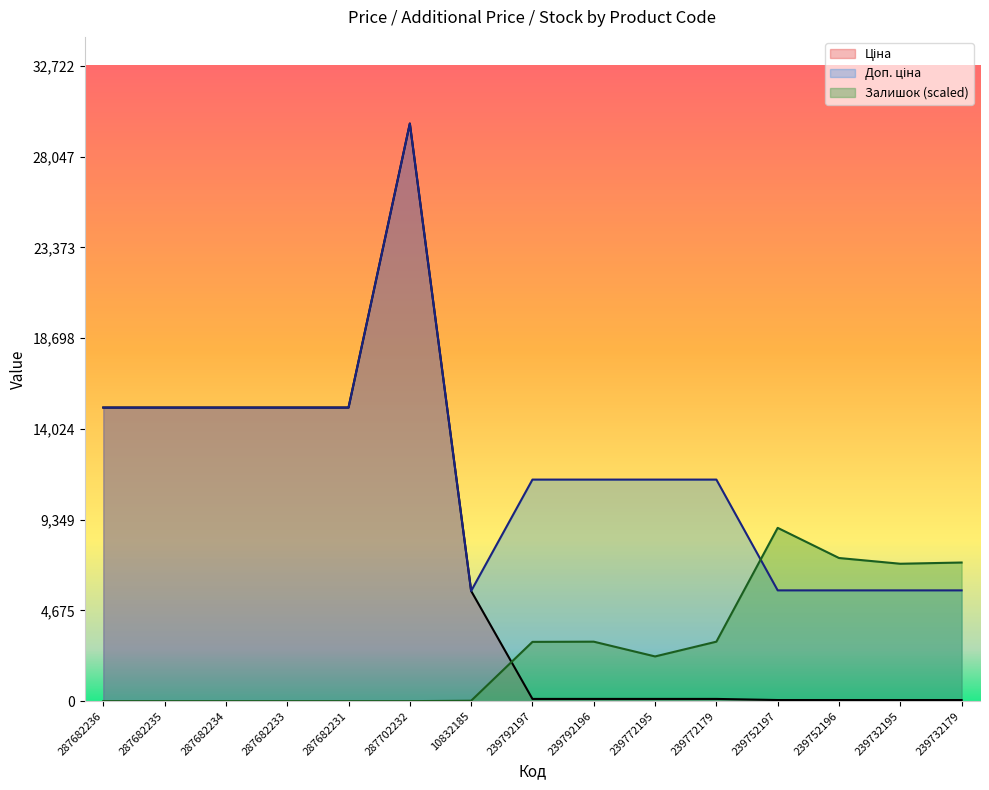

Where is the first local maximum for Залишок?

239792196